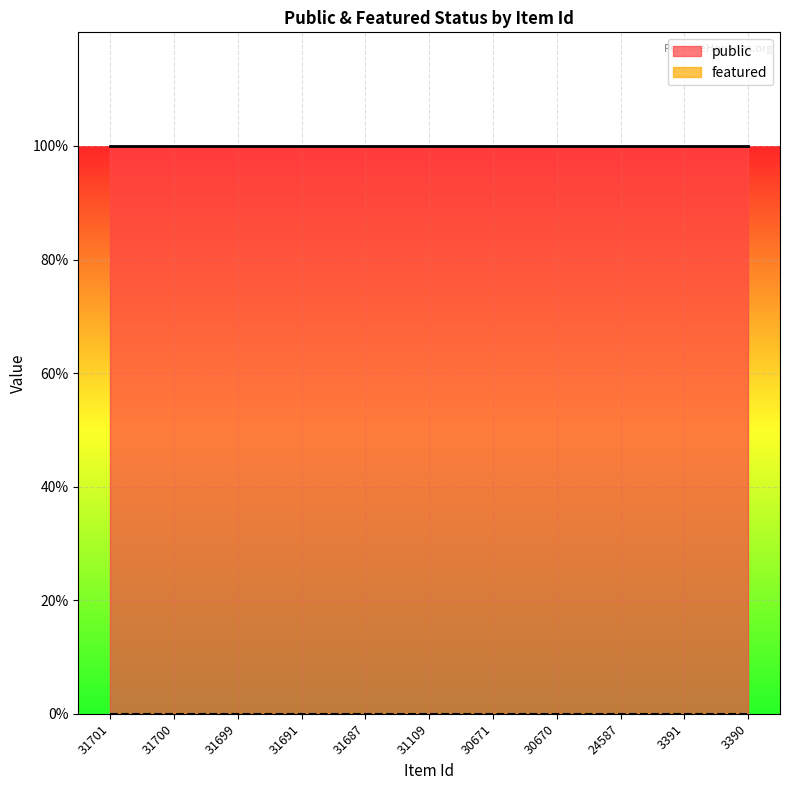

Reading right to left, extract all data points from this chart.

public: 3390=1	3391=1	24587=1	30670=1	30671=1	31109=1	31687=1	31691=1	31699=1	31700=1	31701=1
featured: 3390=0	3391=0	24587=0	30670=0	30671=0	31109=0	31687=0	31691=0	31699=0	31700=0	31701=0